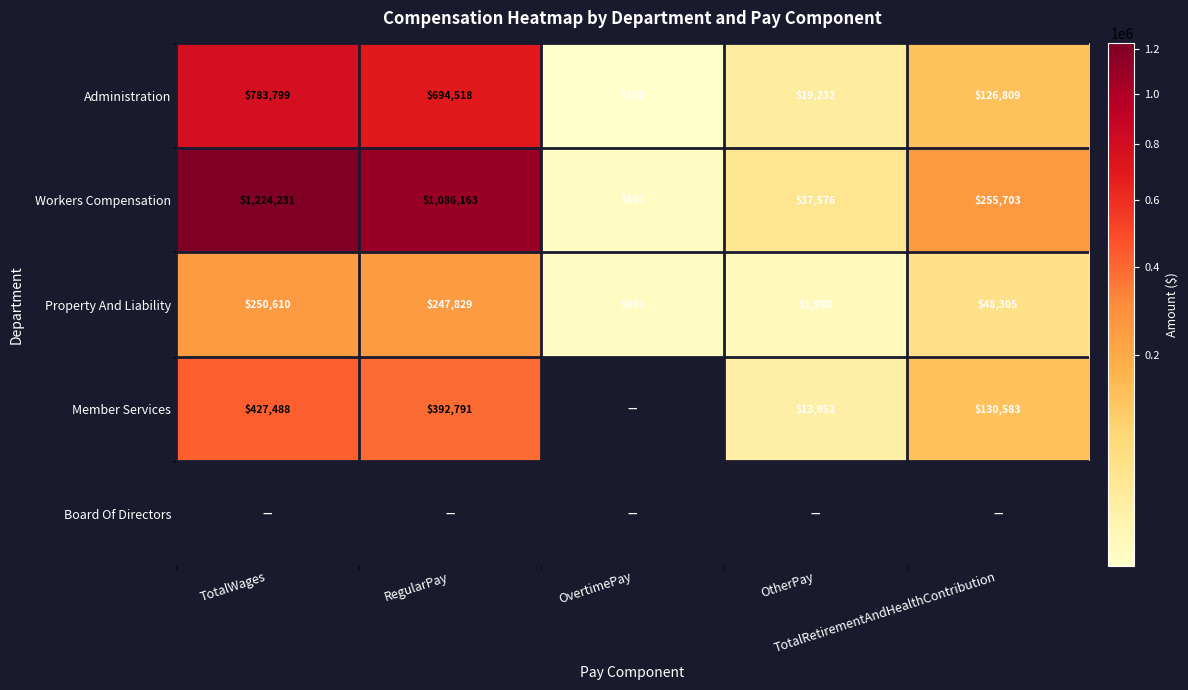

Is the value of Administration at RegularPay greater than the value of Property And Liability at OtherPay?

Yes